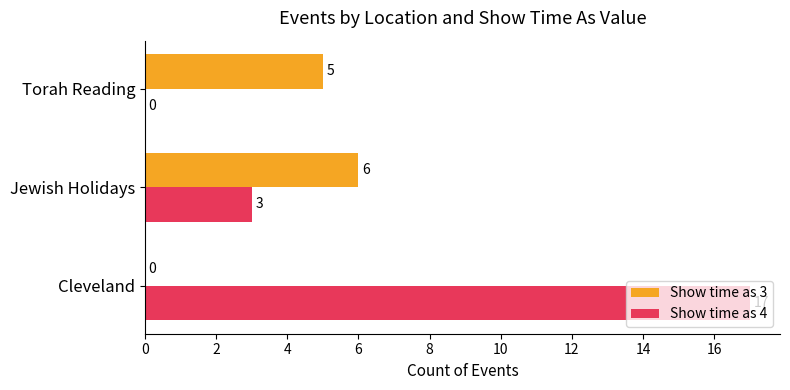

What is the average value of the Show time as 3 series?

4